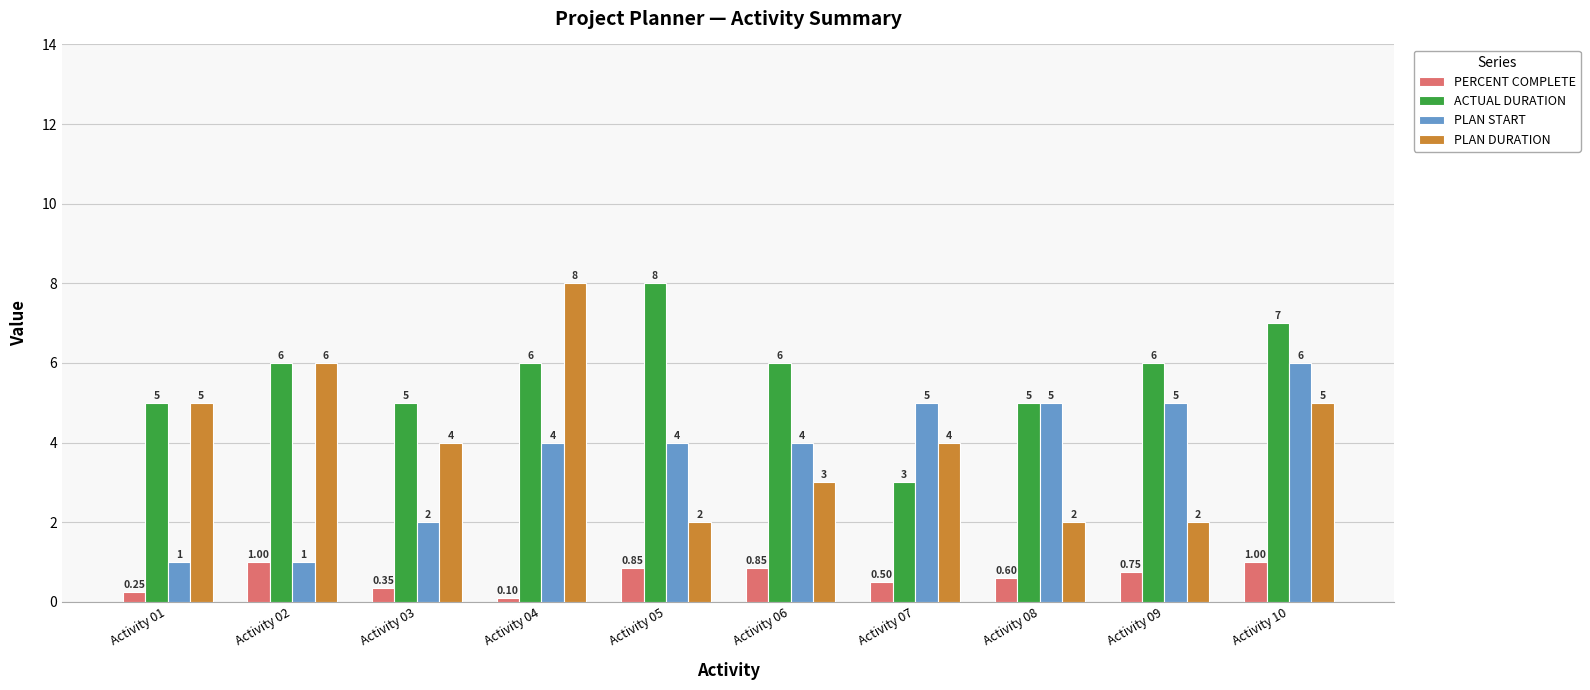

The ACTUAL DURATION series shows 2.3 at Activity 09. True or false?

False